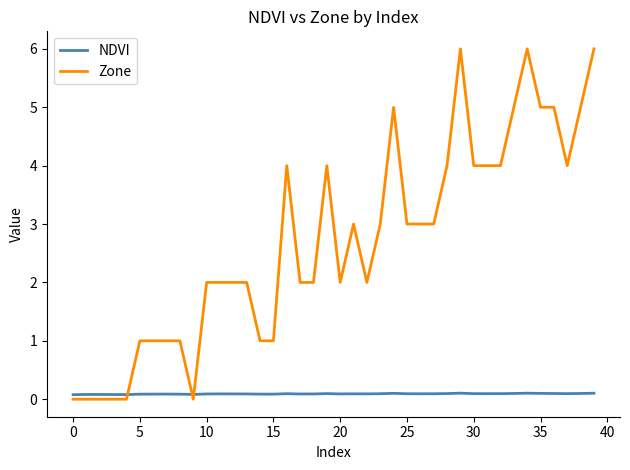

Reading left to right, what are all the values shown in this chart?

NDVI: 0.1	0.1	0.1	0.1	0.1	0.1	0.1	0.1	0.1	0.1	0.1	0.1	0.1	0.1	0.1	0.1	0.1	0.1	0.1	0.1	0.1	0.1	0.1	0.1	0.1	0.1	0.1	0.1	0.1	0.1	0.1	0.1	0.1	0.1	0.1	0.1	0.1	0.1	0.1	0.1
Zone: 0.0	0.0	0.0	0.0	0.0	1.0	1.0	1.0	1.0	0.0	2.0	2.0	2.0	2.0	1.0	1.0	4.0	2.0	2.0	4.0	2.0	3.0	2.0	3.0	5.0	3.0	3.0	3.0	4.0	6.0	4.0	4.0	4.0	5.0	6.0	5.0	5.0	4.0	5.0	6.0